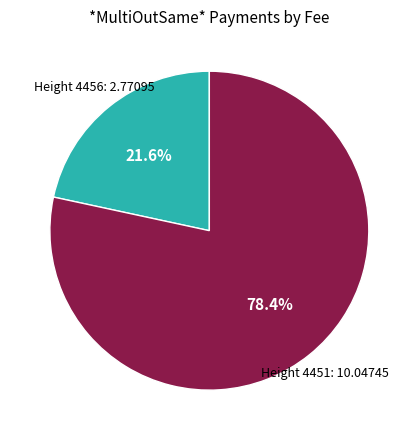

How many slices are in this pie chart?

2